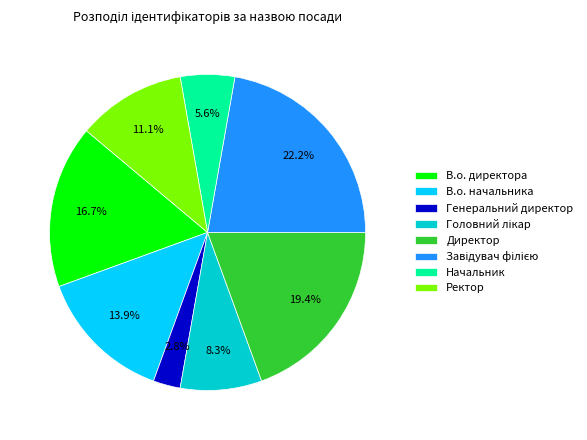

To the nearest percent, what portion does Генеральний директор represent?

3%